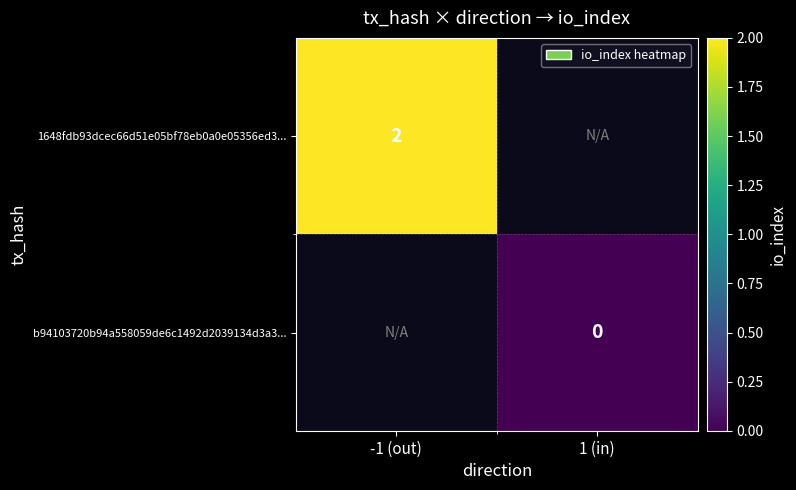

True or false: 1648fdb93dcec66d51e05bf78eb0a0e05356ed3... has a value of 3 at -1 (out).

False